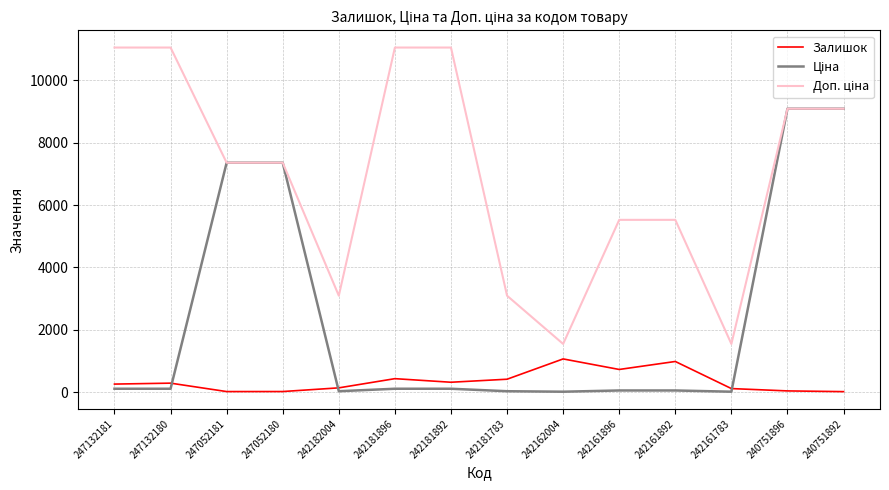

What is the greatest value displayed?

11055.0